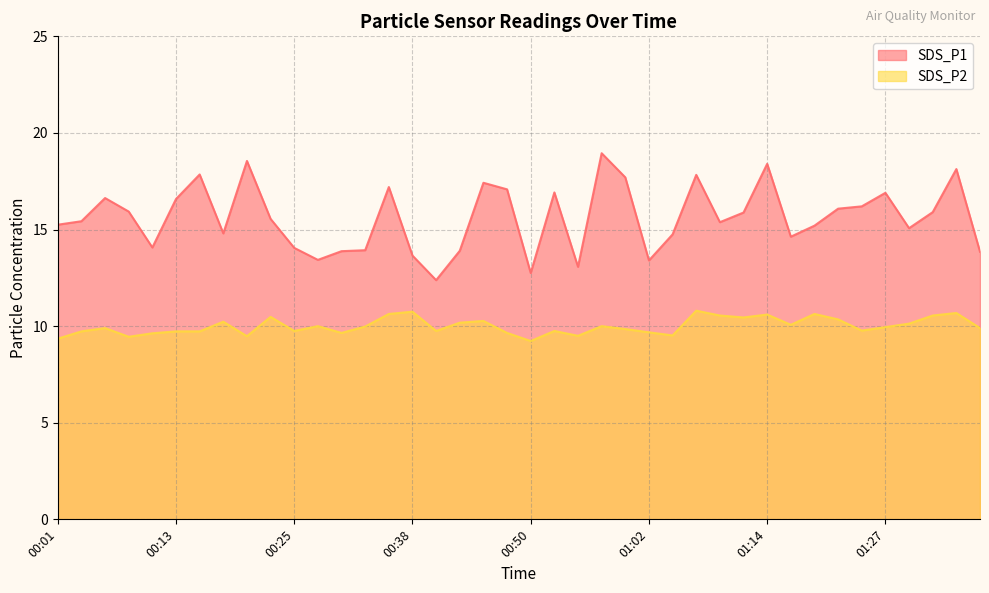

At which category is the sum across all series the highest?

01:14